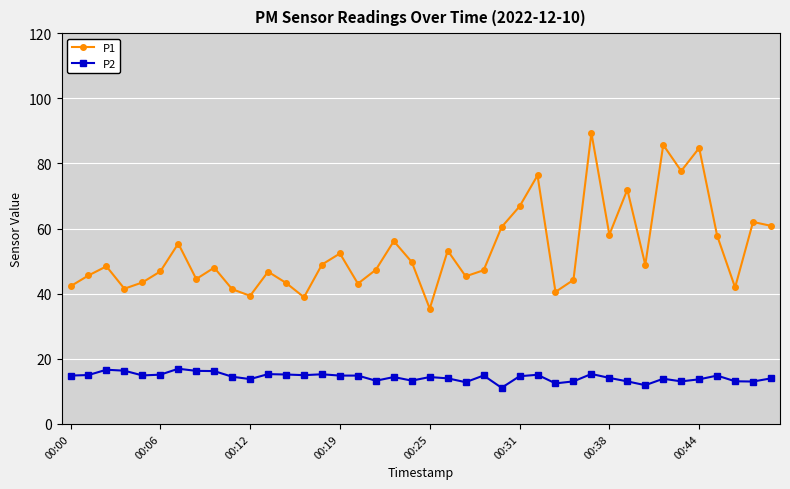

How many categories are shown in the chart?

40